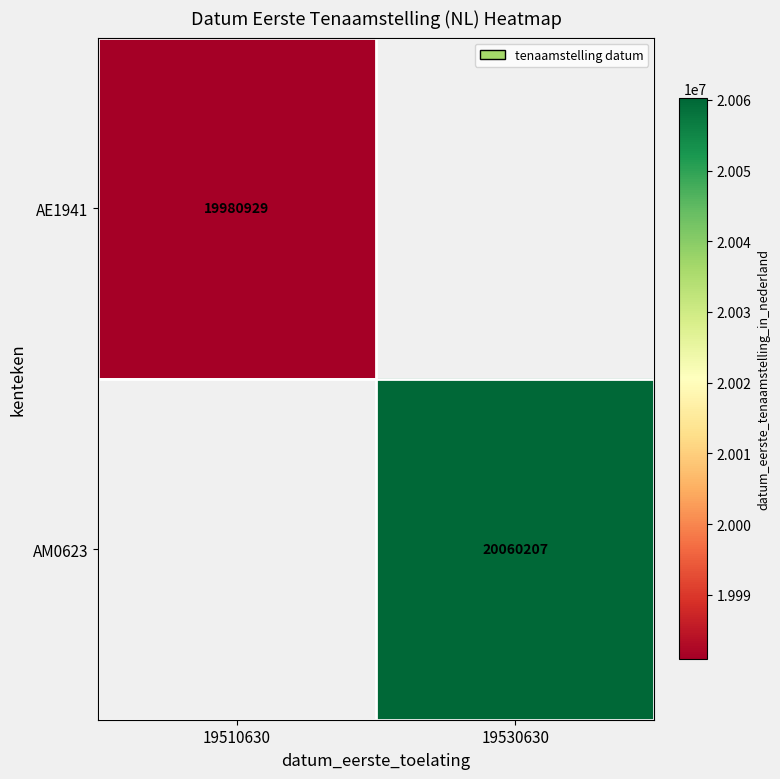

True or false: AM0623 has a value of 10558723 at 19530630.

False